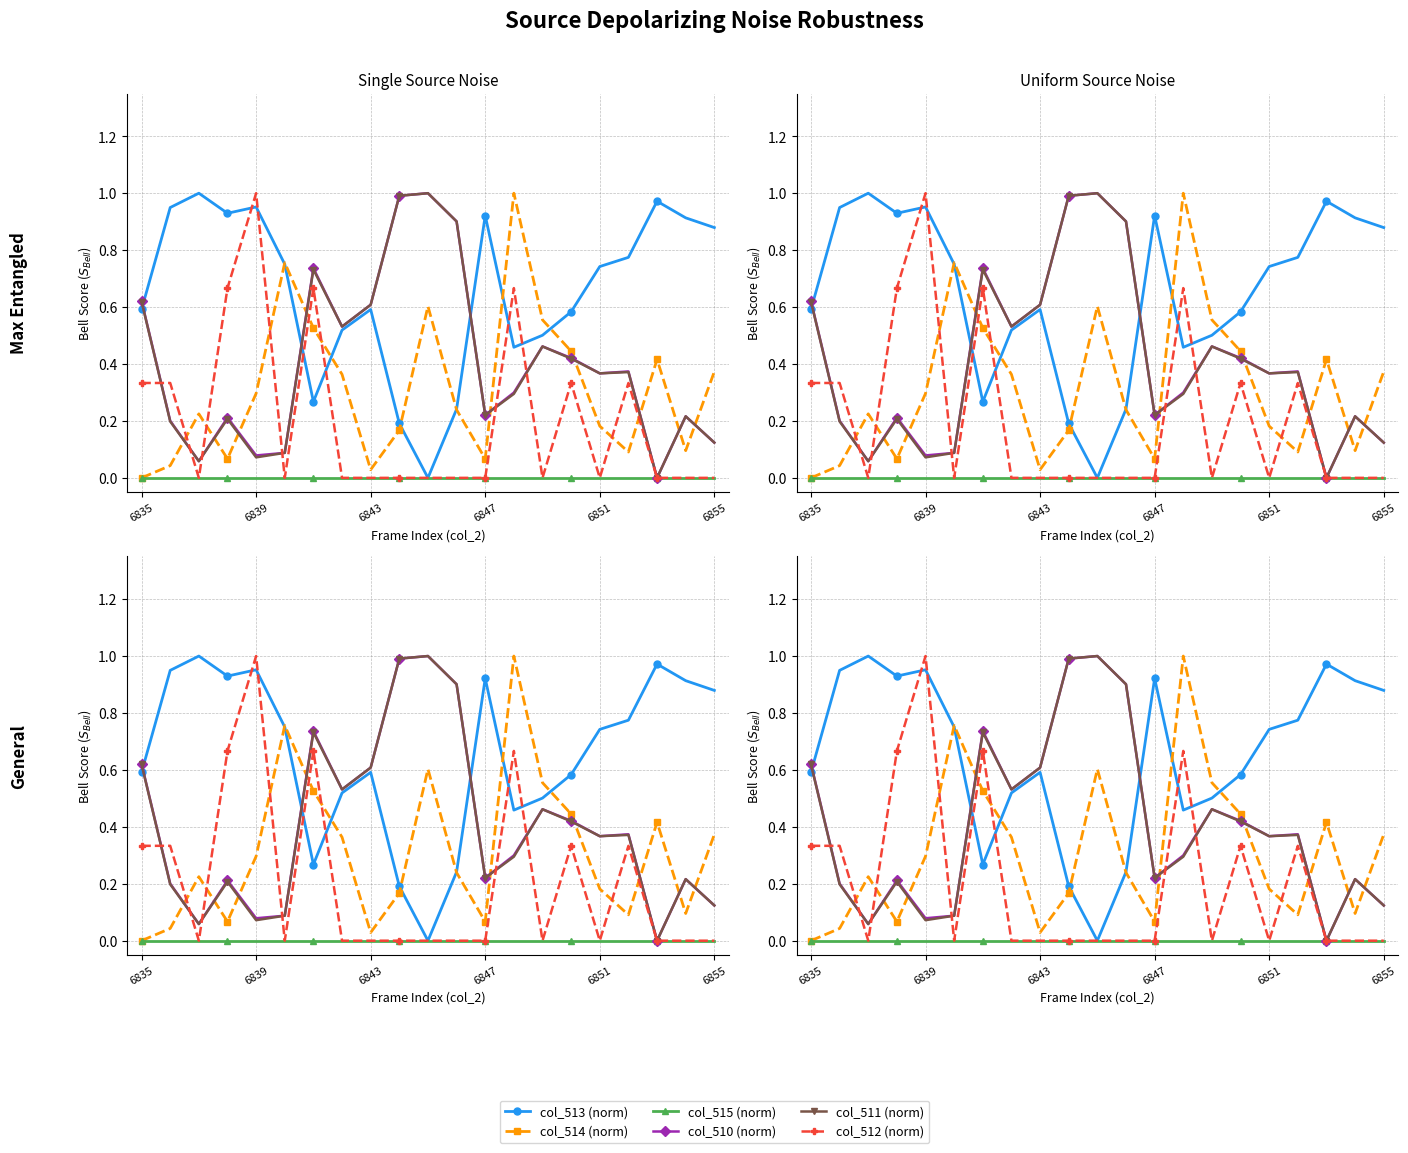

Reading left to right, list all the values displayed in this chart.

col_513 (norm): 0.6	0.9	1.0	0.9	1.0	0.8	0.3	0.5	0.6	0.2	0.0	0.2	0.9	0.5	0.5	0.6	0.7	0.8	1.0	0.9	0.9
col_514 (norm): 0.0	0.0	0.2	0.1	0.3	0.8	0.5	0.4	0.0	0.2	0.6	0.2	0.1	1.0	0.6	0.4	0.2	0.1	0.4	0.1	0.4
col_515 (norm): 0.0	0.0	0.0	0.0	0.0	0.0	0.0	0.0	0.0	0.0	0.0	0.0	0.0	0.0	0.0	0.0	0.0	0.0	0.0	0.0	0.0
col_510 (norm): 0.6	0.2	0.1	0.2	0.1	0.1	0.7	0.5	0.6	1.0	1.0	0.9	0.2	0.3	0.5	0.4	0.4	0.4	0.0	0.2	0.1
col_511 (norm): 0.6	0.2	0.1	0.2	0.1	0.1	0.7	0.5	0.6	1.0	1.0	0.9	0.2	0.3	0.5	0.4	0.4	0.4	0.0	0.2	0.1
col_512 (norm): 0.3	0.3	0.0	0.7	1.0	0.0	0.7	0.0	0.0	0.0	0.0	0.0	0.0	0.7	0.0	0.3	0.0	0.3	0.0	0.0	0.0